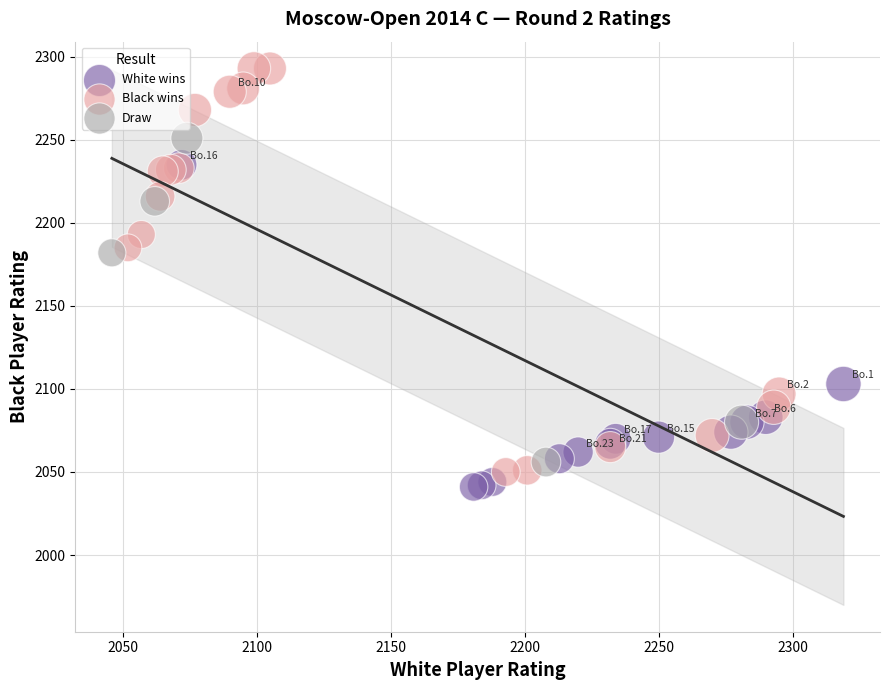

Which series has the largest Y range (max minus min)?

Black wins